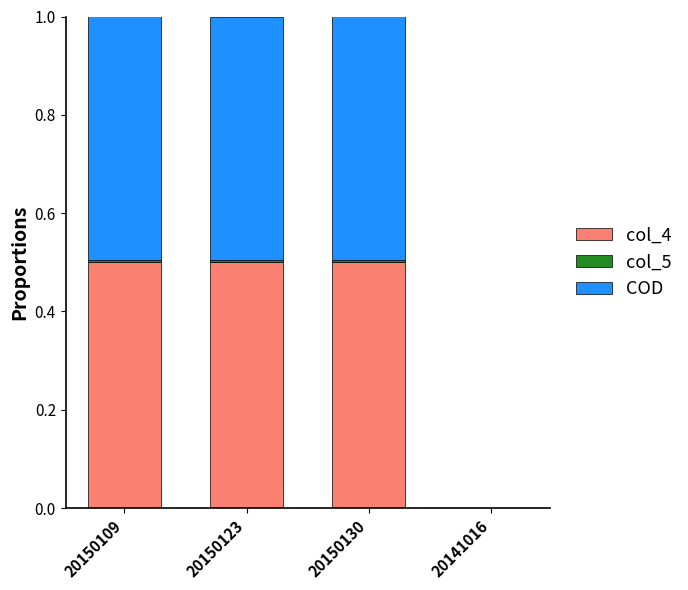

True or false: col_4 has a value of 0.1 at 20150109.

False